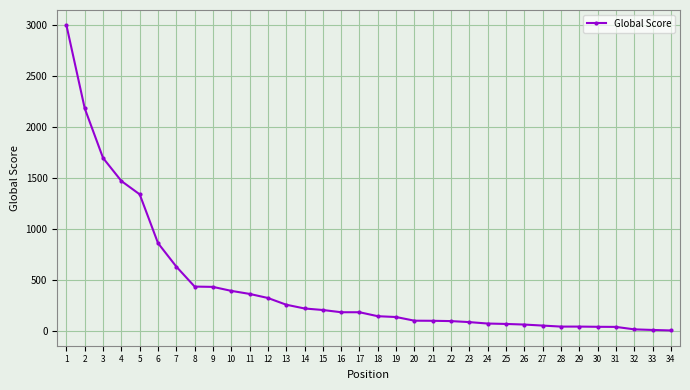

What is the approximate value at 20, to the nearest 100?

100